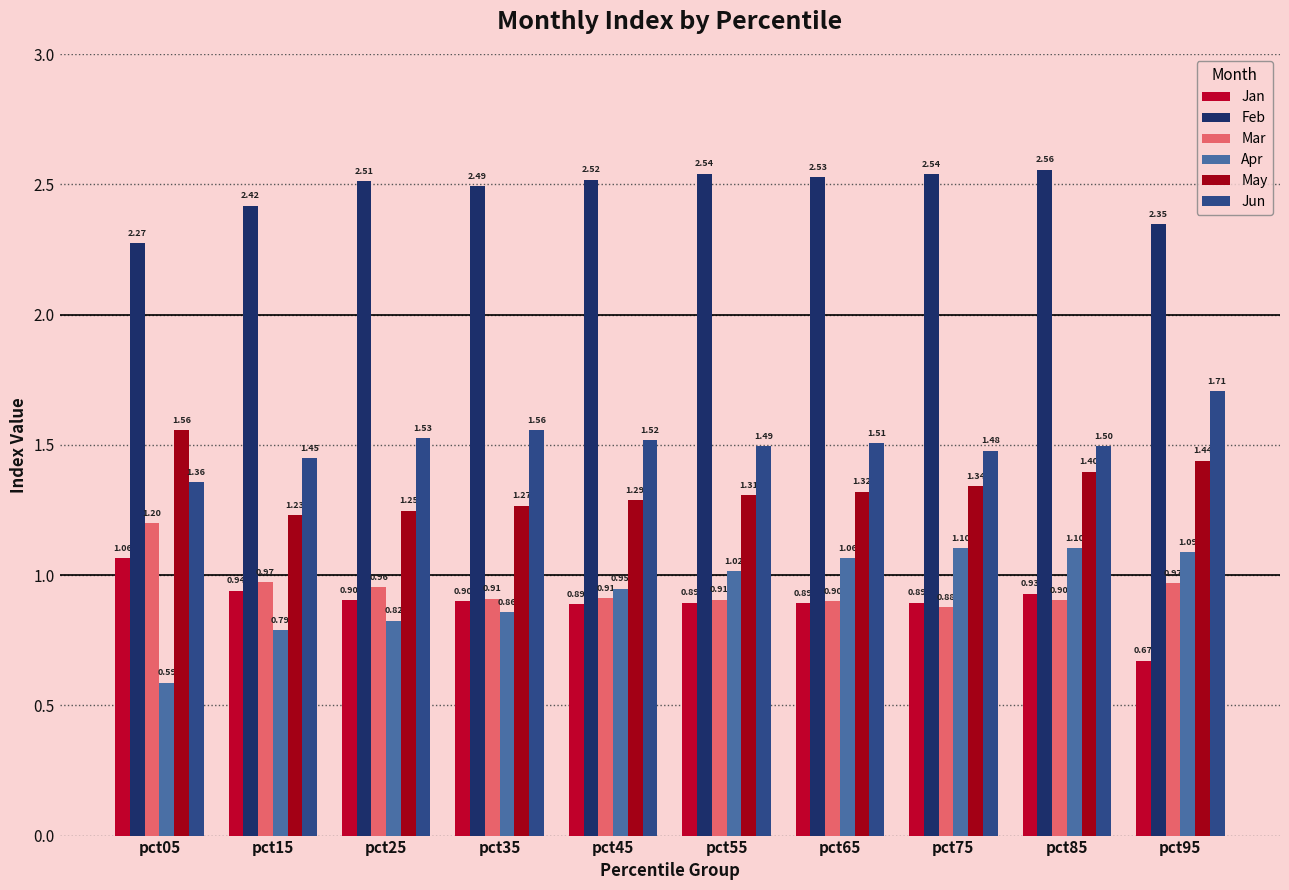

At how many categories does at least one series exceed 1?

10